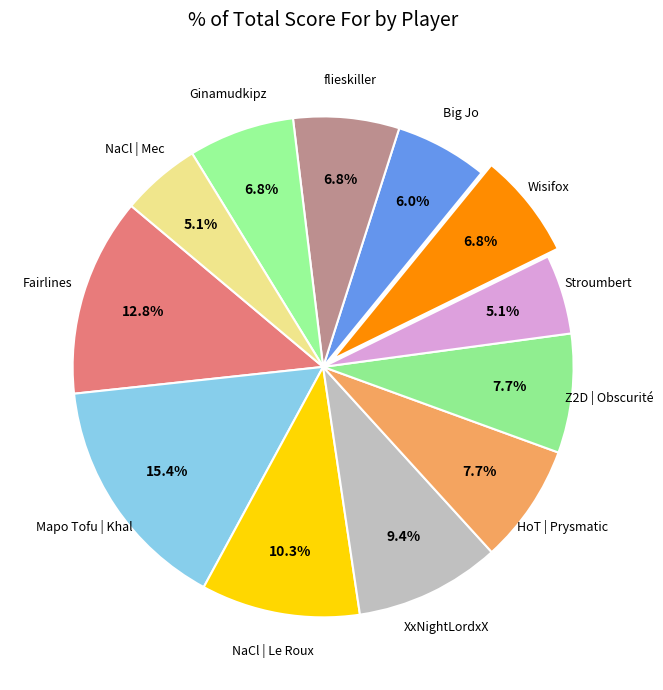

How many slices are in this pie chart?

12